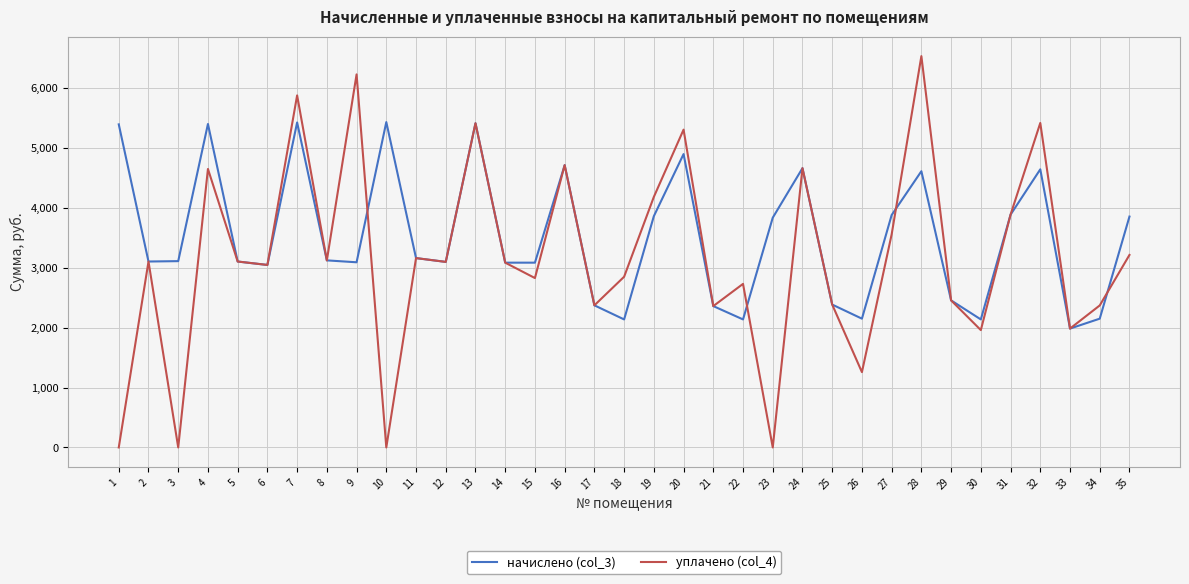

The уплачено (col_4) series shows 2286.3 at 7. True or false?

False